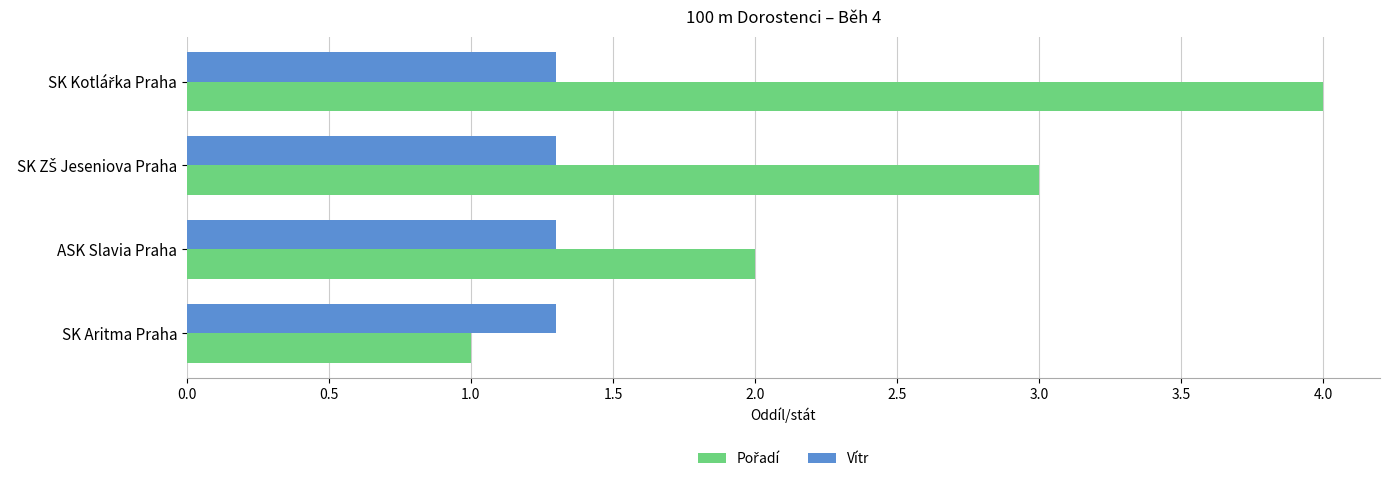

The value of Vítr at ASK Slavia Praha is 1.3. True or false?

True